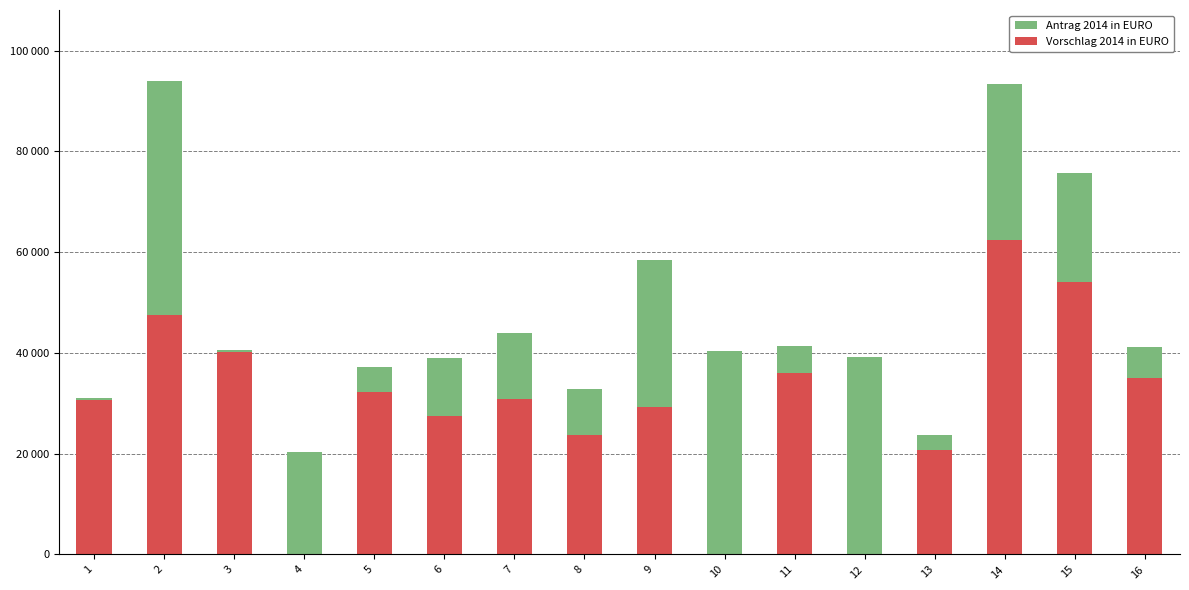

Rank the categories by Vorschlag 2014 in EURO value from highest to lowest.

14, 15, 2, 3, 11, 16, 5, 7, 1, 9, 6, 8, 13, 4, 10, 12